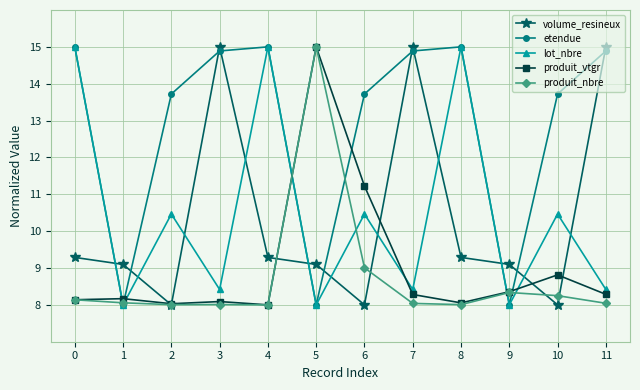

Is it true that volume_resineux equals 9.1 at 1?

True